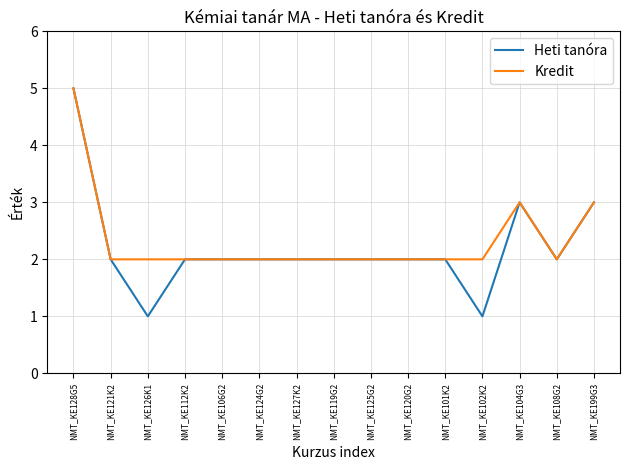

Is it true that Heti tanóra equals 1 at NMT_KE127K2?

False